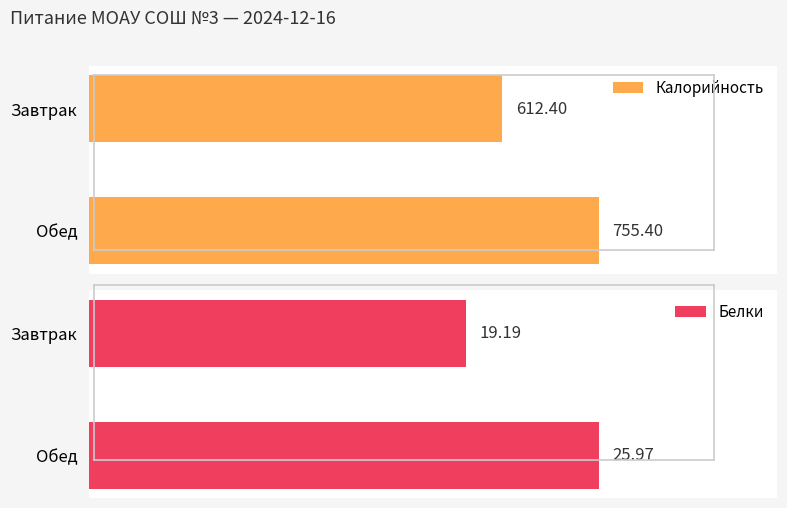

Where does the Белки series first go above 25?

Обед